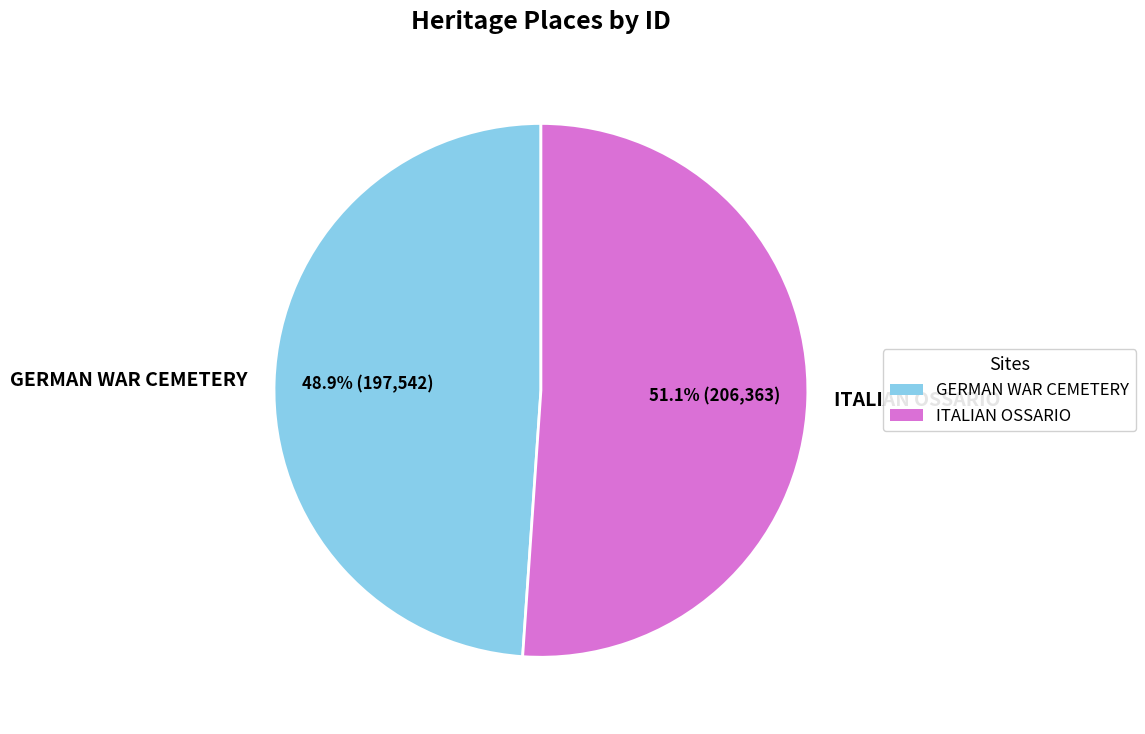

Count the number of slices in the pie.

2